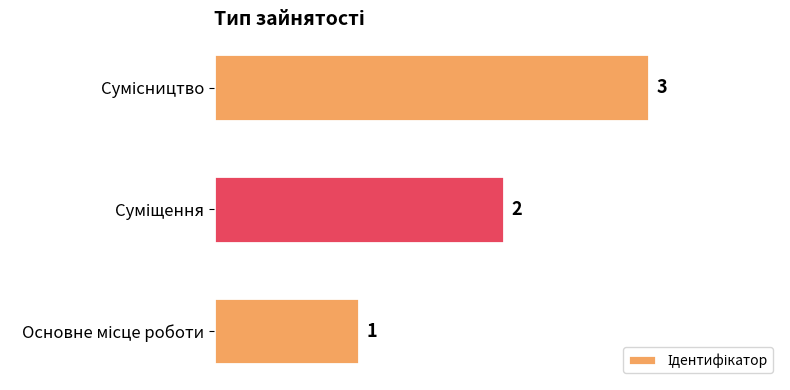

How many values are below 2?

1